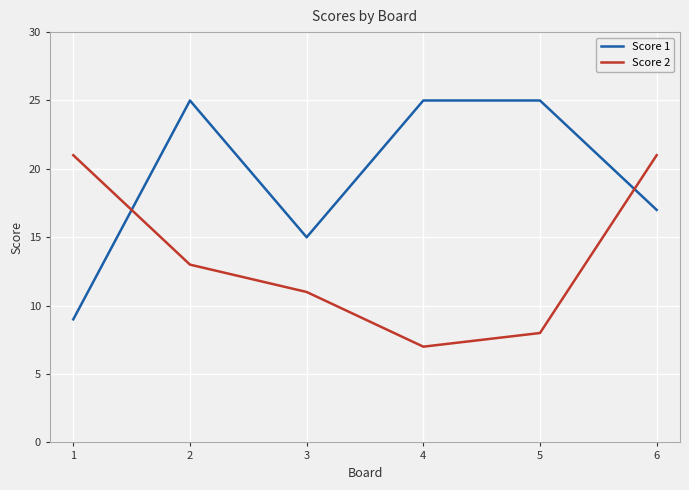

How many lines are shown in the chart?

2